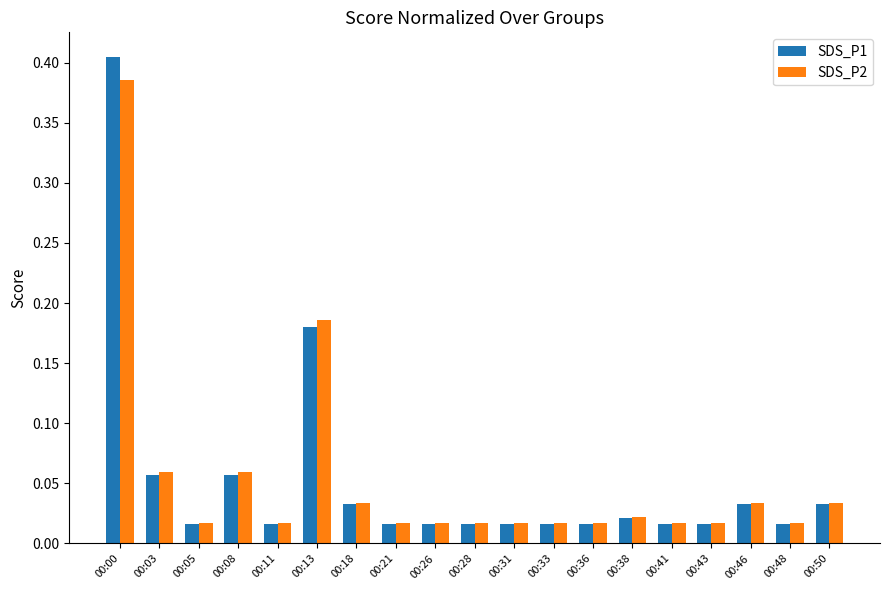

What is the sum of all SDS_P1 values?

1.0